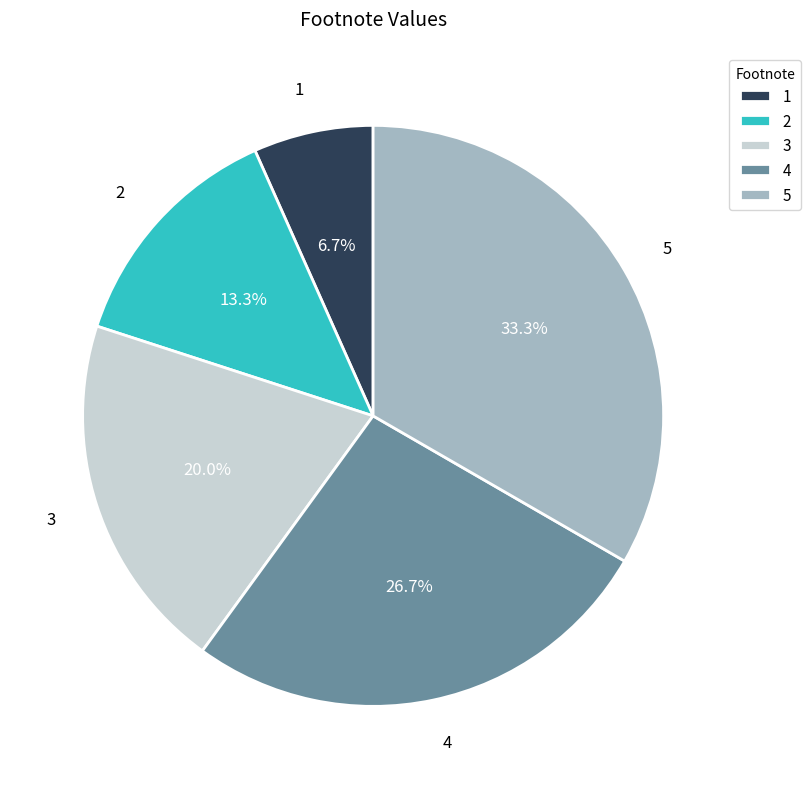

How many segments does this pie chart have?

5